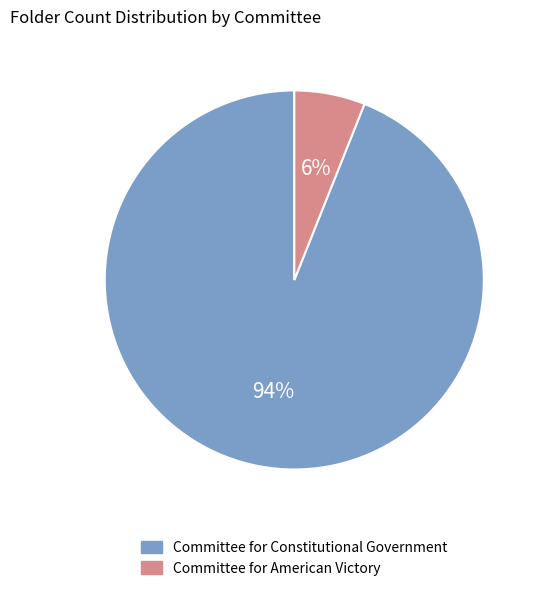

Is the sum of Committee for American Victory and Committee for Constitutional Government greater than half?

Yes